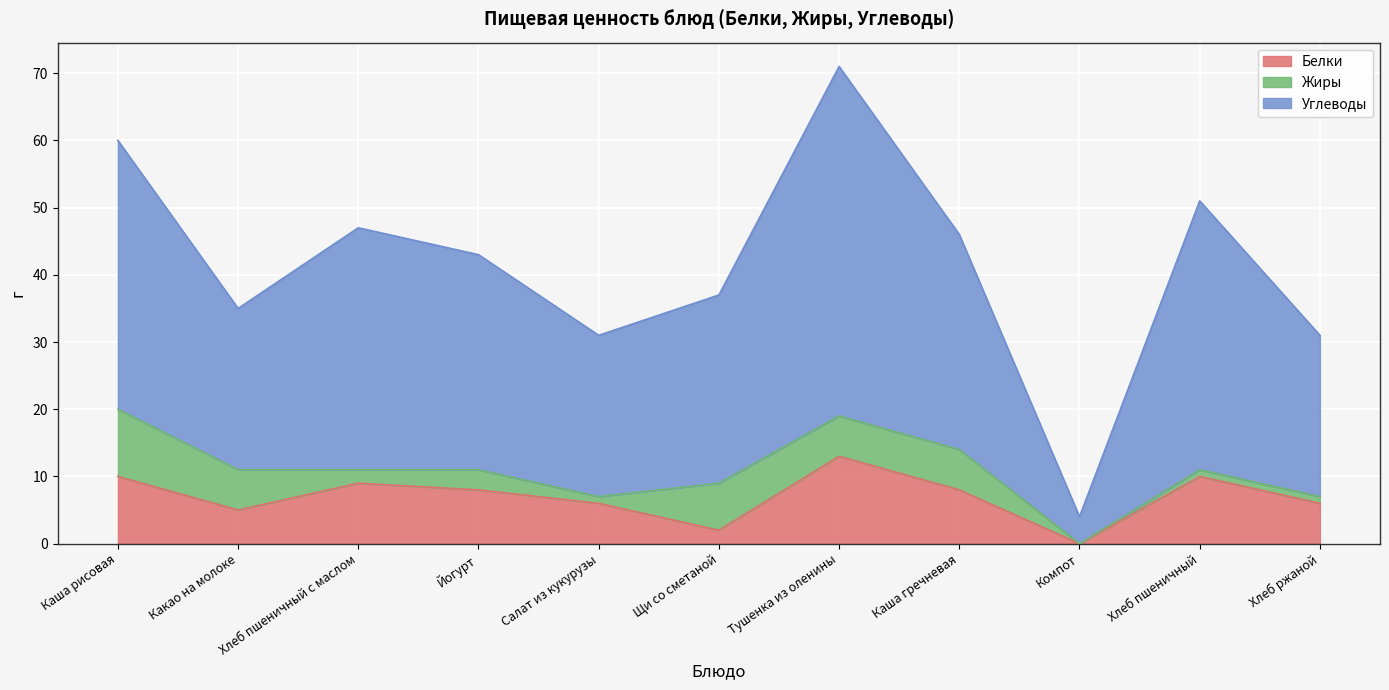

Which series changed the most between Хлеб пшеничный с маслом and Тушенка из оленины?

Углеводы